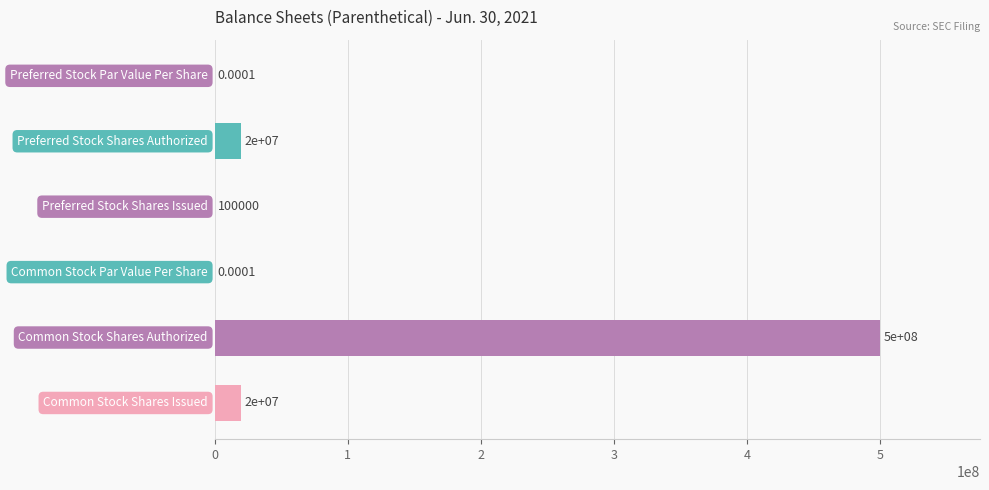

What is the sum of all values?

540100000.0